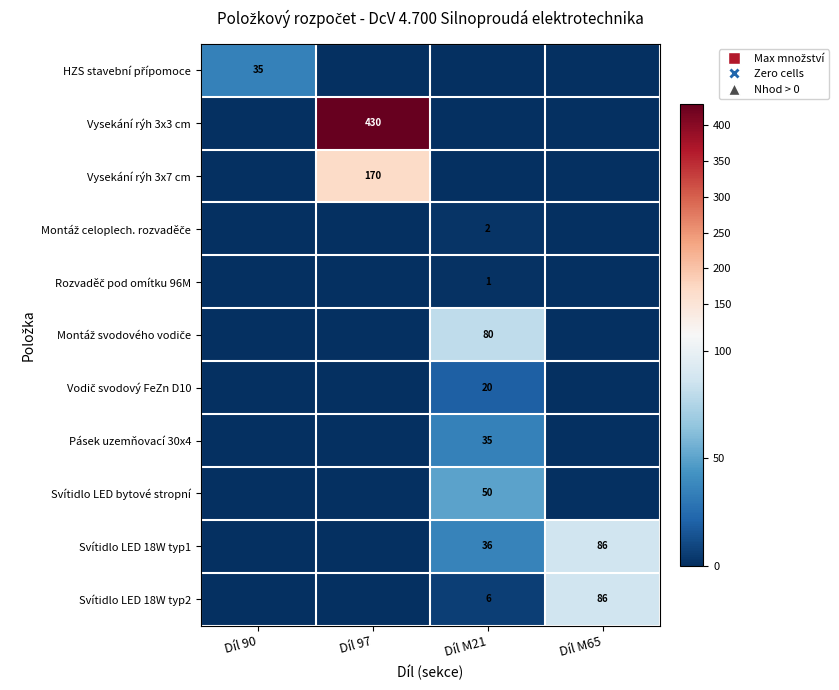

What is the difference between the Svítidlo LED 18W typ2 values at Díl M21 and Díl M65?

80